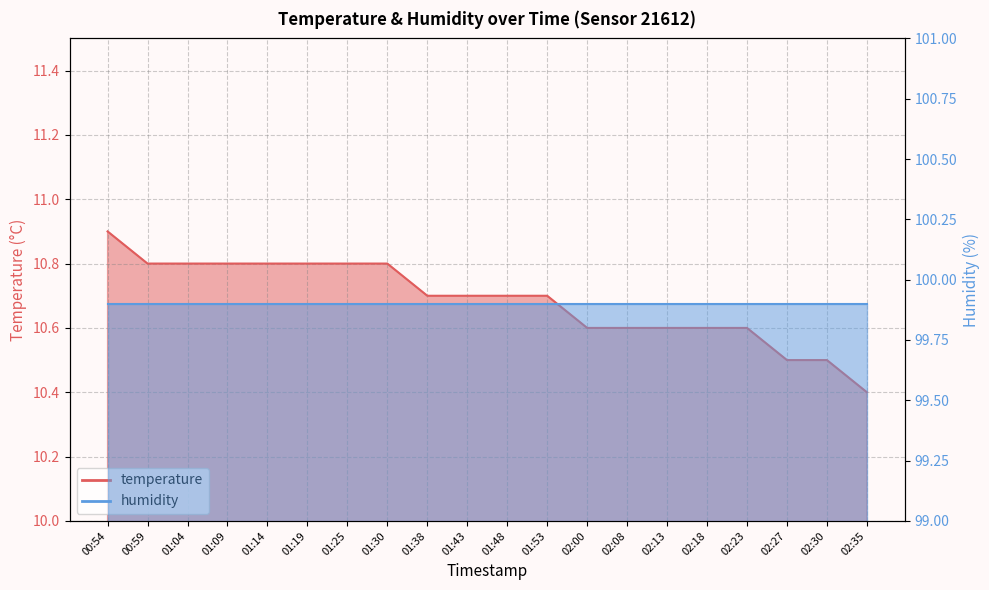

Reading left to right, what are all the values shown in this chart?

00:54=10.9	00:59=10.8	01:04=10.8	01:09=10.8	01:14=10.8	01:19=10.8	01:25=10.8	01:30=10.8	01:38=10.7	01:43=10.7	01:48=10.7	01:53=10.7	02:00=10.6	02:08=10.6	02:13=10.6	02:18=10.6	02:23=10.6	02:27=10.5	02:30=10.5	02:35=10.4